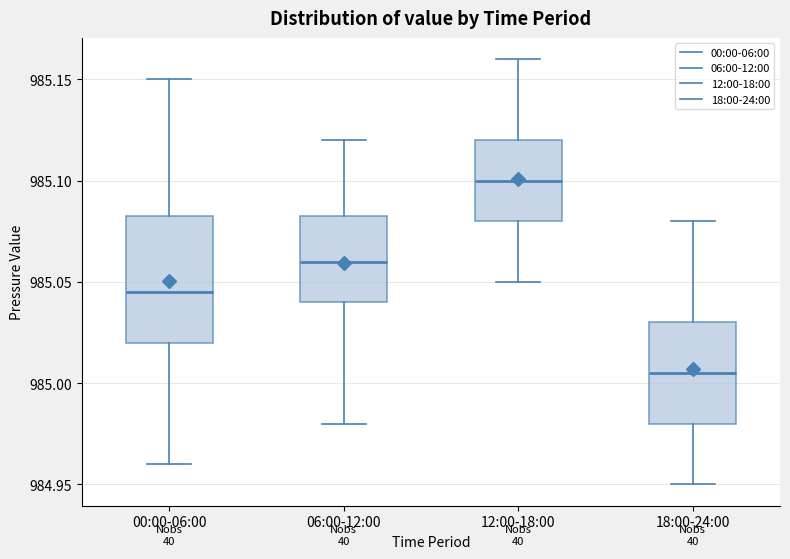

Reading left to right, transcribe this box plot: for each box, give where its median line is, the range the box spans, and where its two whiskers end, as read against the y-axis. The values are not printed on the chart, so give them approximately, as read against the axis.

00:00-06:00: median 985.045, box 985.020 to 985.085, whiskers 984.960 to 985.150
06:00-12:00: median 985.060, box 985.040 to 985.085, whiskers 984.980 to 985.120
12:00-18:00: median 985.100, box 985.080 to 985.120, whiskers 985.050 to 985.160
18:00-24:00: median 985.005, box 984.980 to 985.030, whiskers 984.950 to 985.080